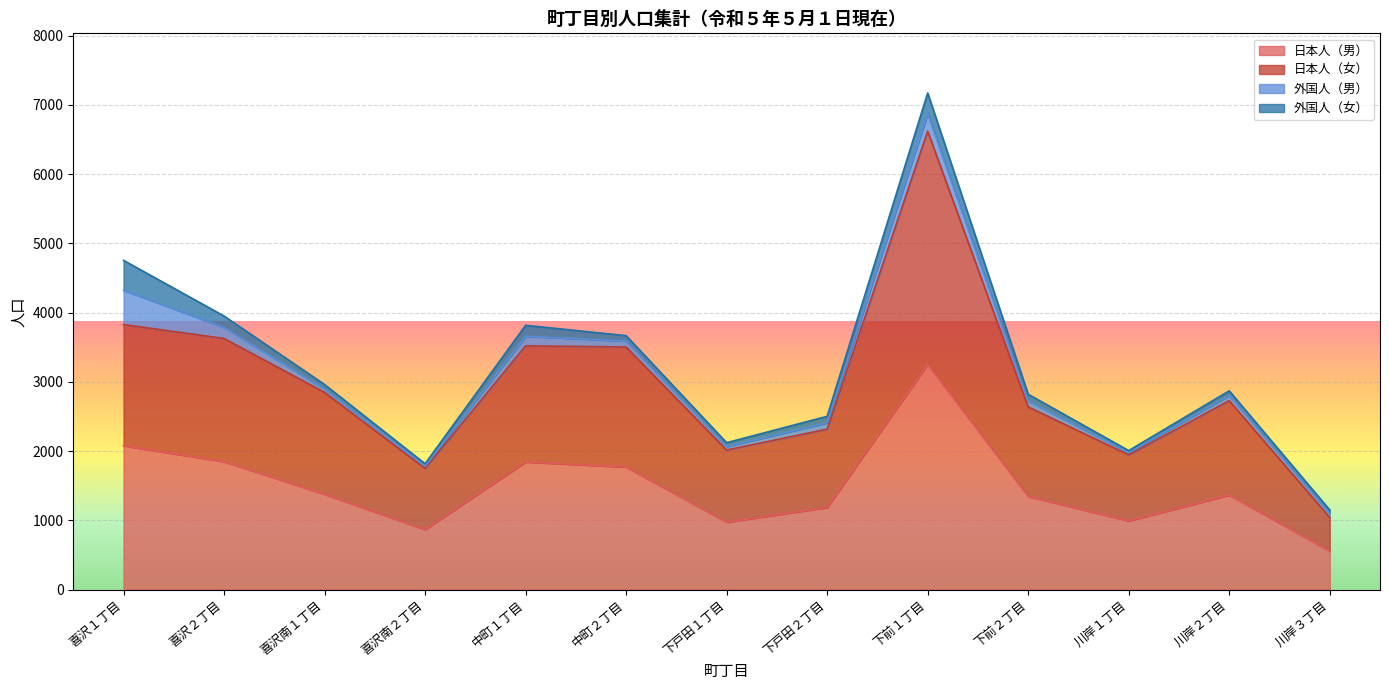

Which series has the widest spread of values?

日本人（女）